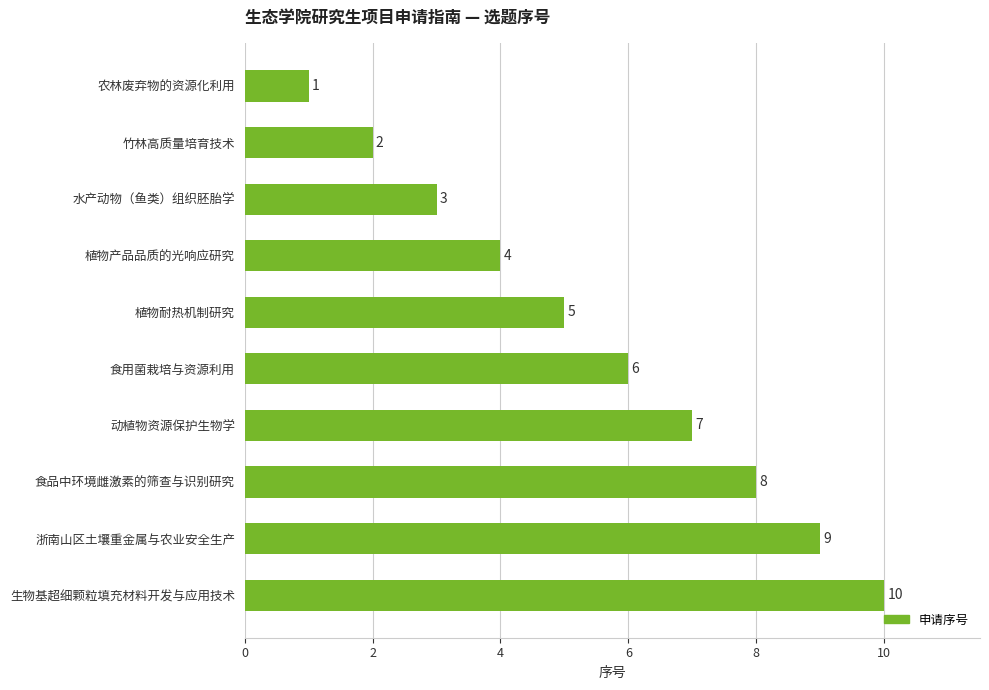

What is the greatest value displayed?

10